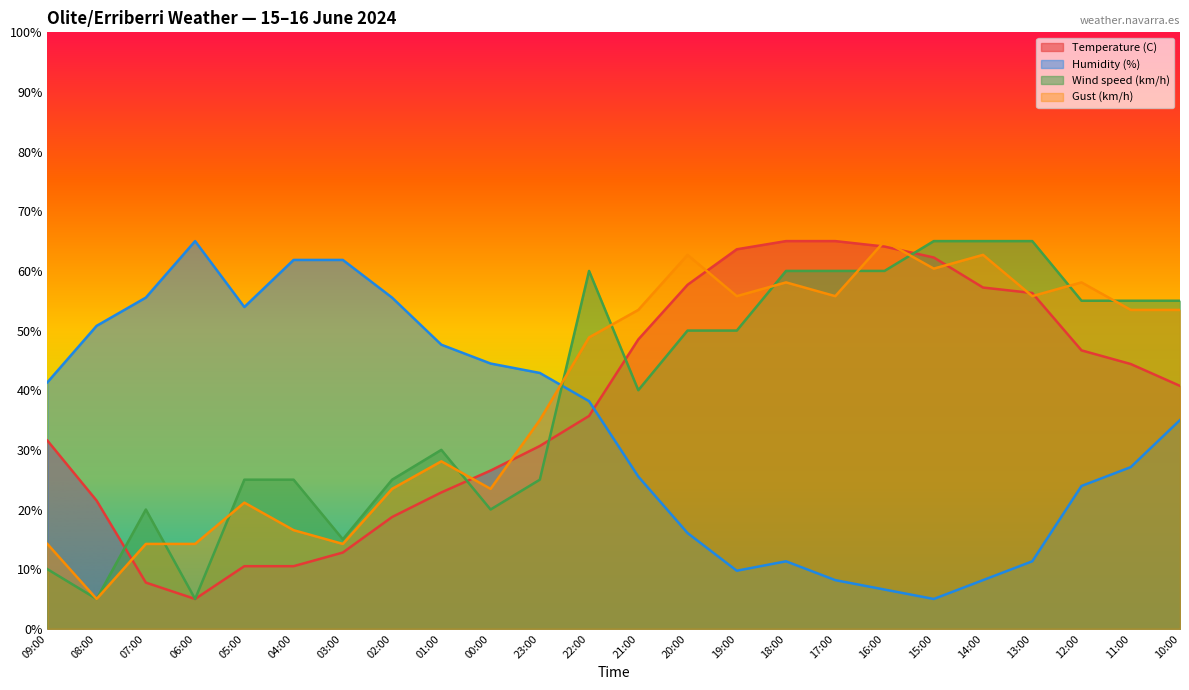

Reading left to right, extract all data points from this chart.

Temperature (C): 09:00=31.6	08:00=21.5	07:00=7.7	06:00=5.0	05:00=10.5	04:00=10.5	03:00=12.8	02:00=18.7	01:00=22.9	00:00=26.5	23:00=30.6	22:00=35.7	21:00=48.5	20:00=57.7	19:00=63.6	18:00=65.0	17:00=65.0	16:00=64.1	15:00=62.3	14:00=57.2	13:00=56.3	12:00=46.7	11:00=44.4	10:00=40.7
Humidity (%): 09:00=41.3	08:00=50.8	07:00=55.5	06:00=65.0	05:00=53.9	04:00=61.8	03:00=61.8	02:00=55.5	01:00=47.6	00:00=44.5	23:00=42.9	22:00=38.2	21:00=25.5	20:00=16.1	19:00=9.7	18:00=11.3	17:00=8.2	16:00=6.6	15:00=5.0	14:00=8.2	13:00=11.3	12:00=23.9	11:00=27.1	10:00=35.0
Wind speed (km/h): 09:00=10.0	08:00=5.0	07:00=20.0	06:00=5.0	05:00=25.0	04:00=25.0	03:00=15.0	02:00=25.0	01:00=30.0	00:00=20.0	23:00=25.0	22:00=60.0	21:00=40.0	20:00=50.0	19:00=50.0	18:00=60.0	17:00=60.0	16:00=60.0	15:00=65.0	14:00=65.0	13:00=65.0	12:00=55.0	11:00=55.0	10:00=55.0
Gust (km/h): 09:00=14.2	08:00=5.0	07:00=14.2	06:00=14.2	05:00=21.2	04:00=16.5	03:00=14.2	02:00=23.5	01:00=28.1	00:00=23.5	23:00=35.0	22:00=48.8	21:00=53.5	20:00=62.7	19:00=55.8	18:00=58.1	17:00=55.8	16:00=65.0	15:00=60.4	14:00=62.7	13:00=55.8	12:00=58.1	11:00=53.5	10:00=53.5